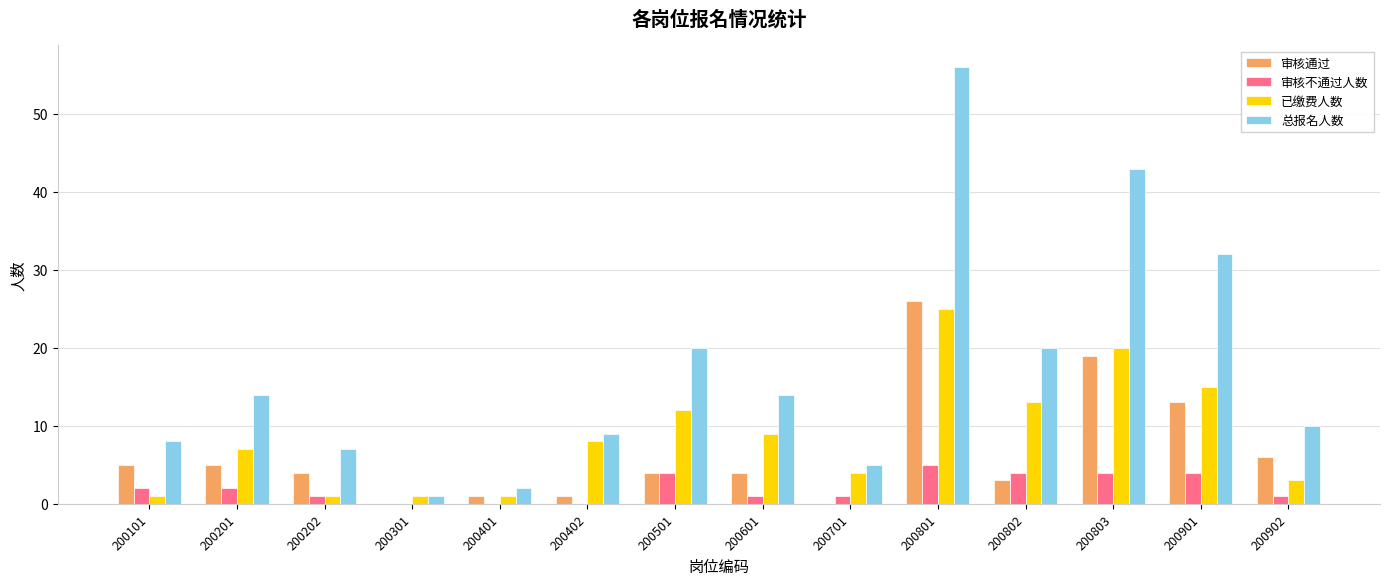

What is the maximum value shown in the chart?

56